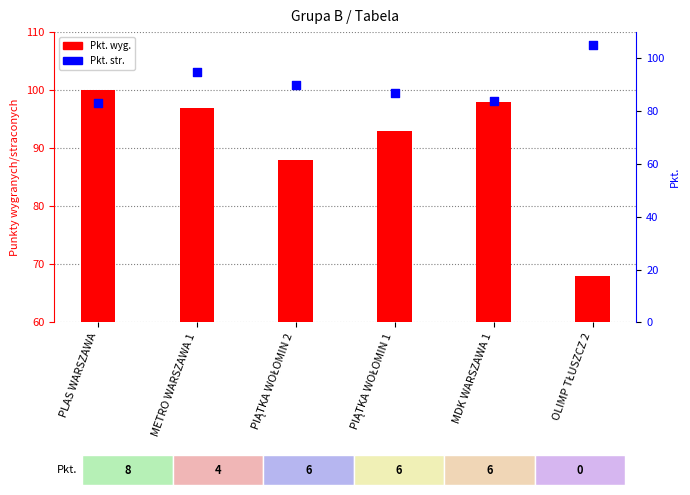

Which series reaches the maximum Y coordinate?

Pkt. str.